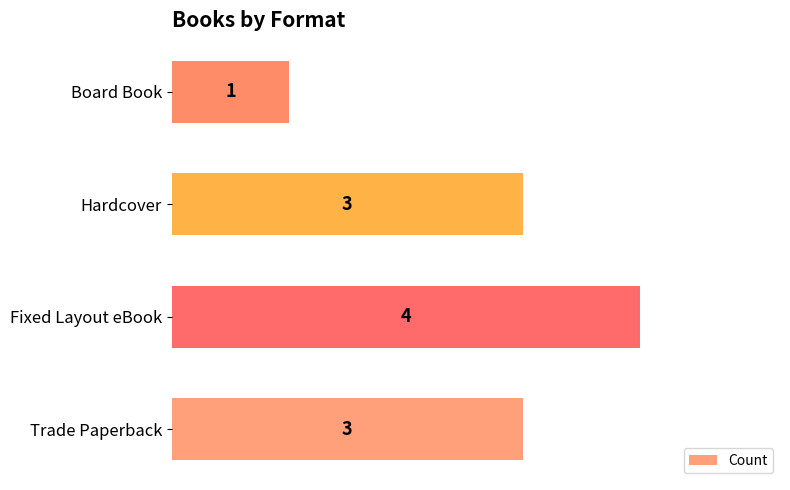

Read the value at Hardcover.

3